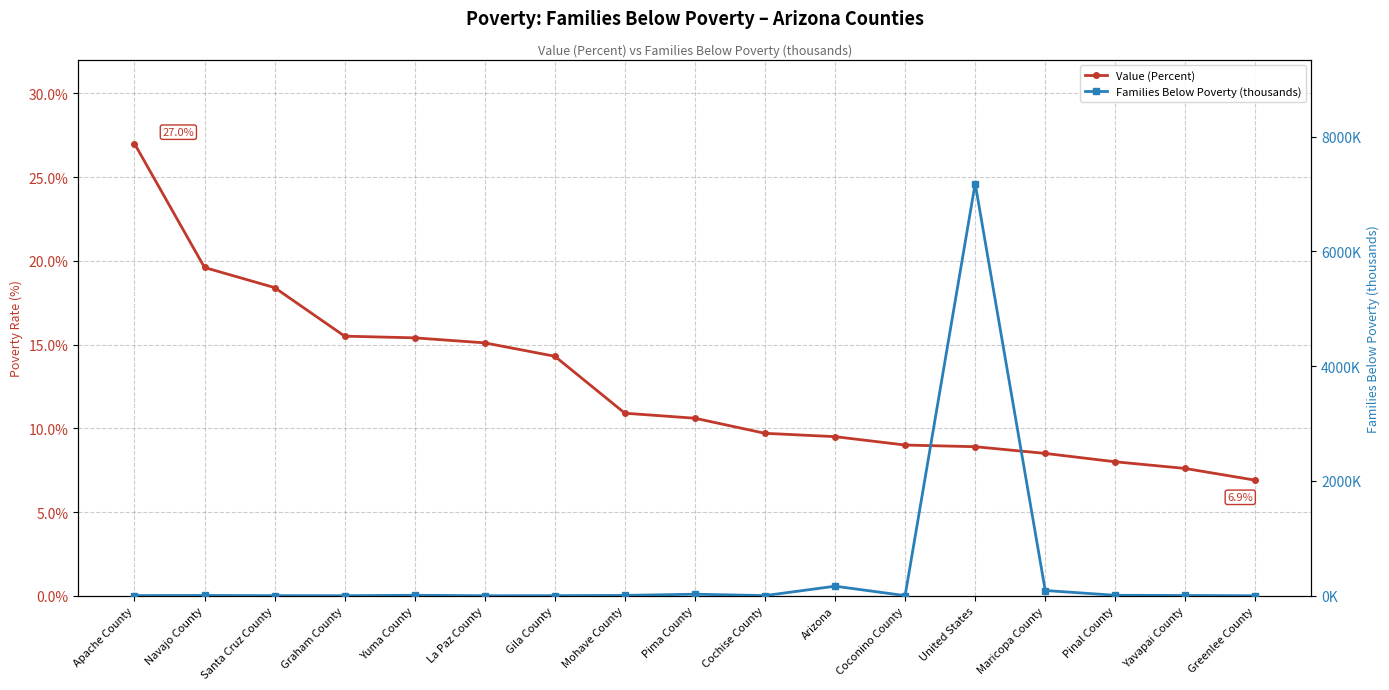

How many distinct data groups are displayed?

2